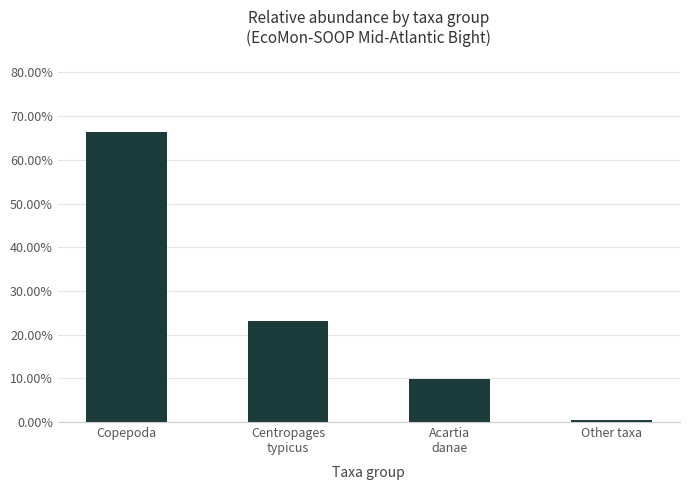

What is the label of the 1st bar from the right?

Other taxa